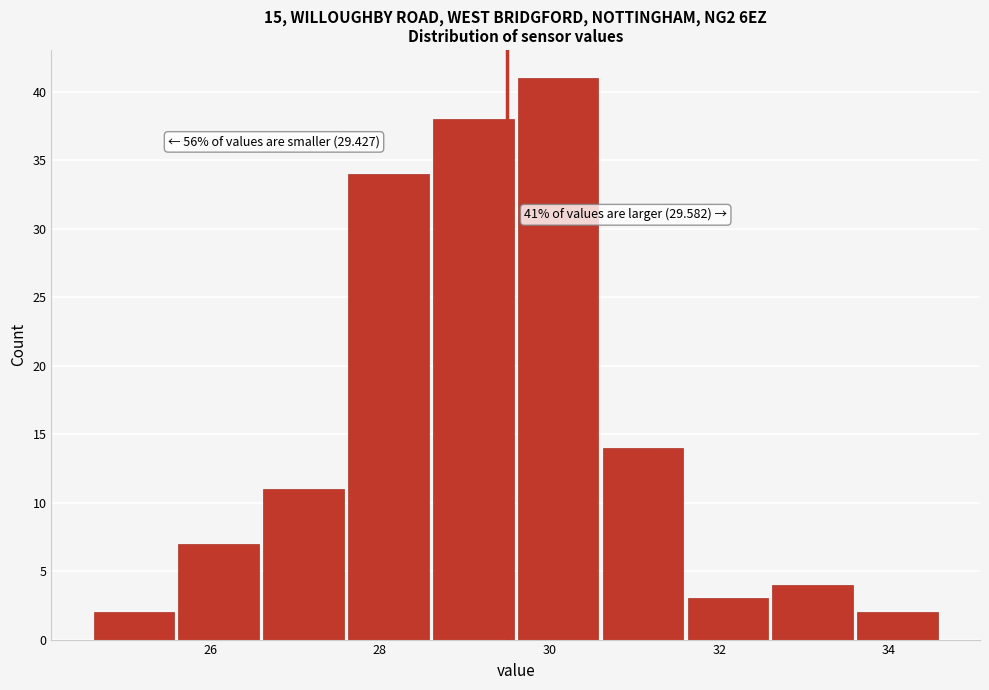

Over which range of the x-axis is the bar tallest?

29.6 to 30.6